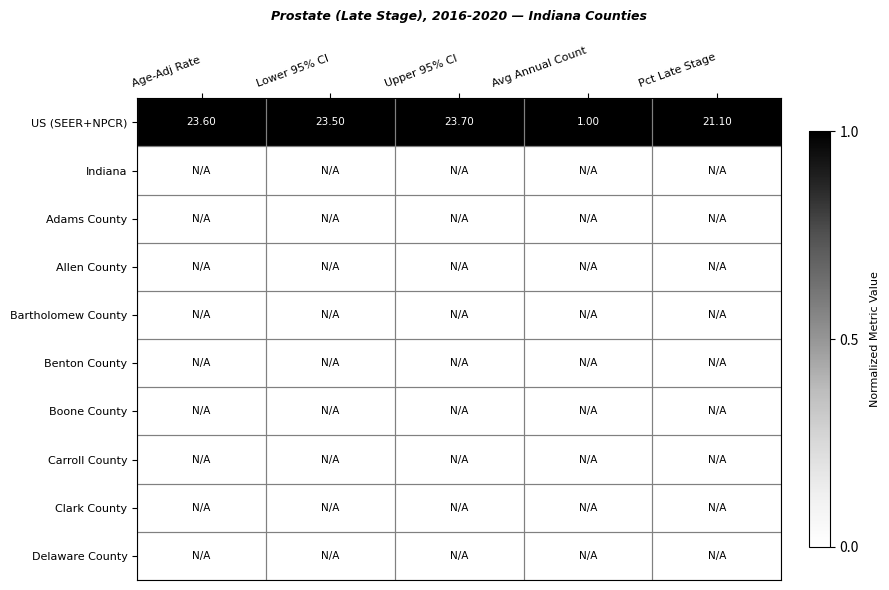

Where does the US (SEER+NPCR) series first go above 23?

Age-Adj Rate